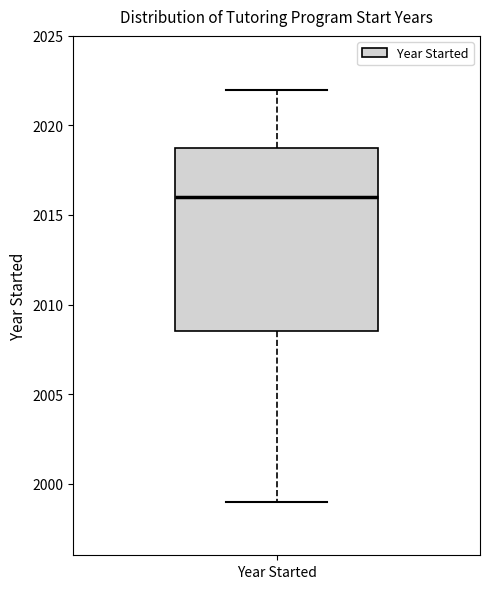

Transcribe this box plot: give where the median line is, the range the box spans, and where the two whiskers end, as read against the y-axis. The values are not printed on the chart, so give them approximately, as read against the axis.

median 2016.0, box 2008.5 to 2019.0, whiskers 1999.0 to 2022.0